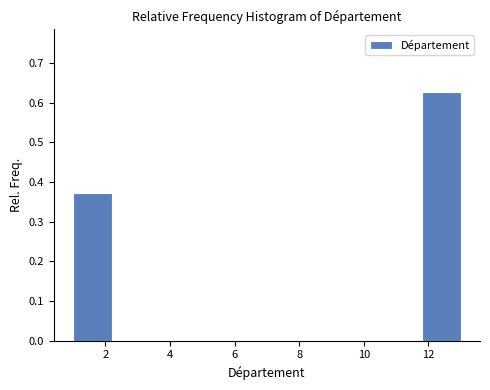

Over which range of the x-axis is the bar tallest?

11.8 to 13.0